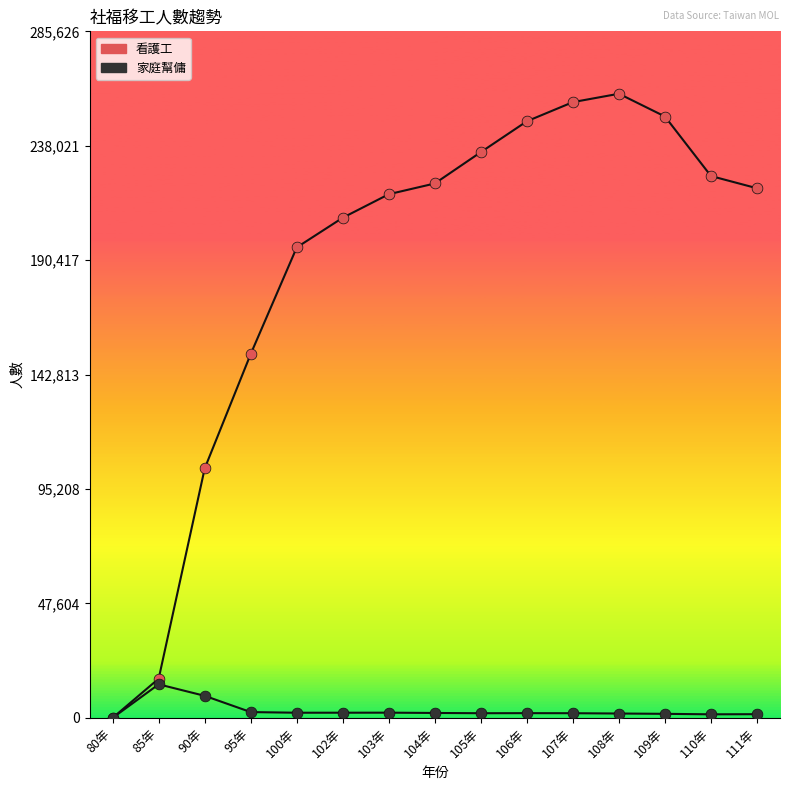

Is this an area chart (filled region under the line)?

No